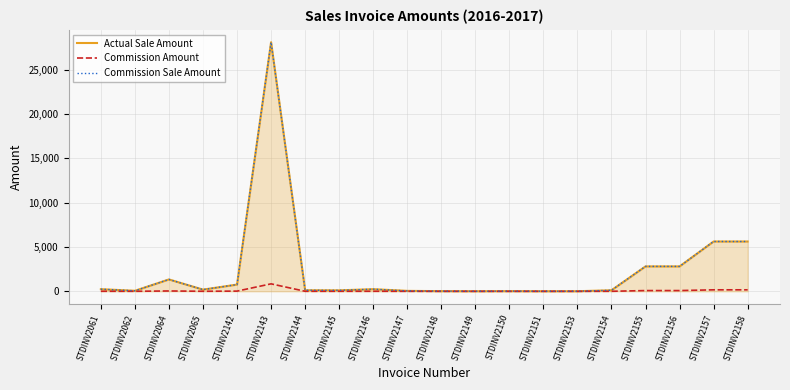

At how many categories does at least one series exceed 3922?

3